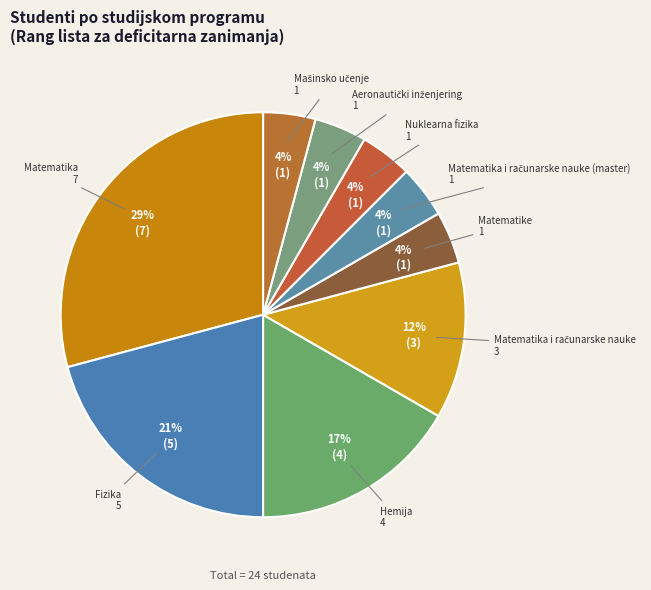

Rank the categories by value from highest to lowest.

Matematika, Fizika, Hemija, Matematika i računarske nauke, Matematike, Matematika i računarske nauke (master), Nuklearna fizika, Aeronautički inženjering, Mašinsko učenje